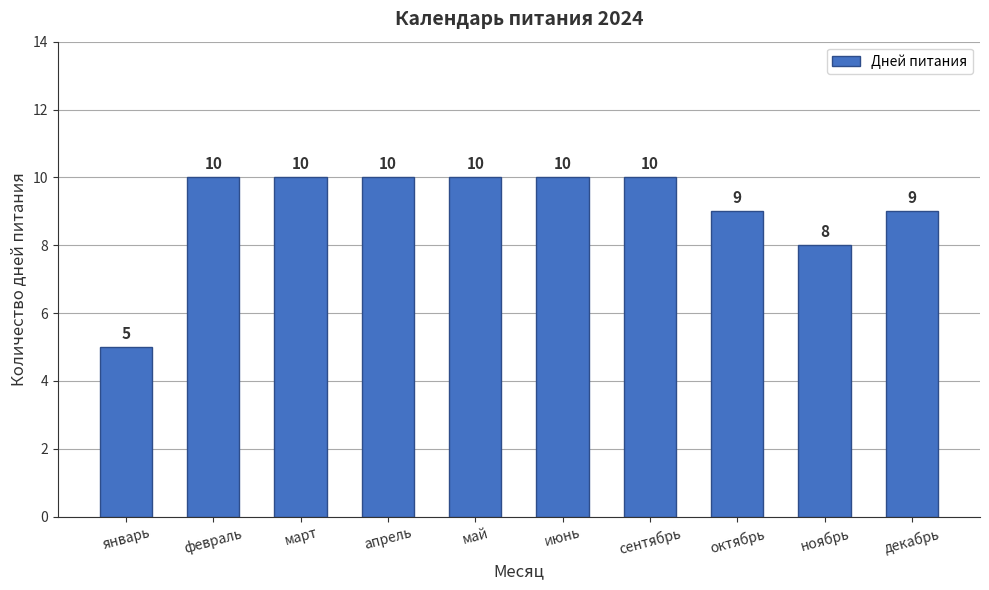

Which category has the lowest value across all series?

январь